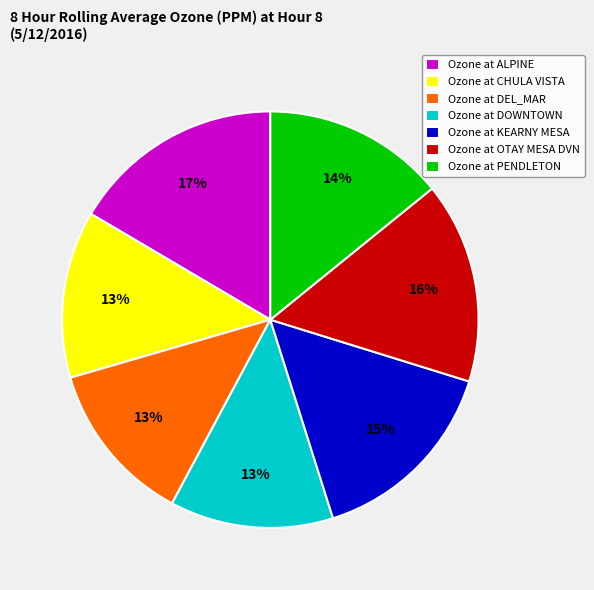

Is there any slice that represents more than half of the pie?

No